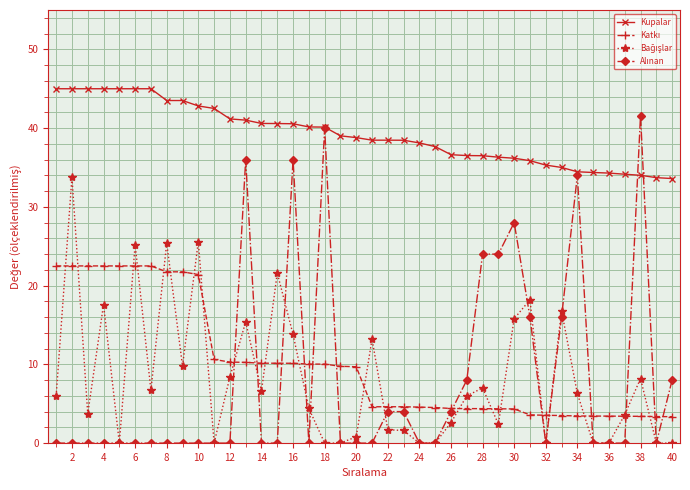

What is the maximum value for Kupalar?

45.0